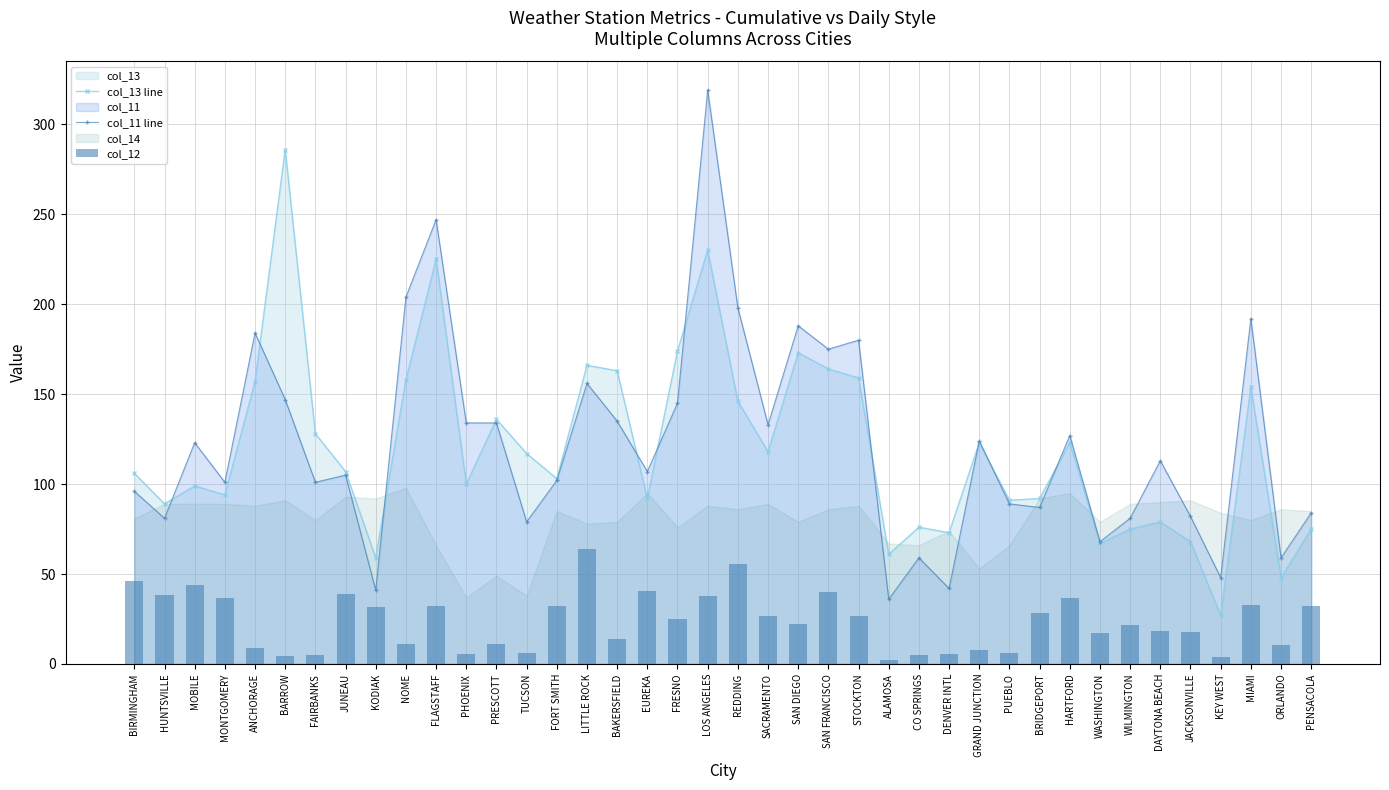

Between KODIAK and DAYTONA BEACH, which series saw the biggest shift?

col_11 line